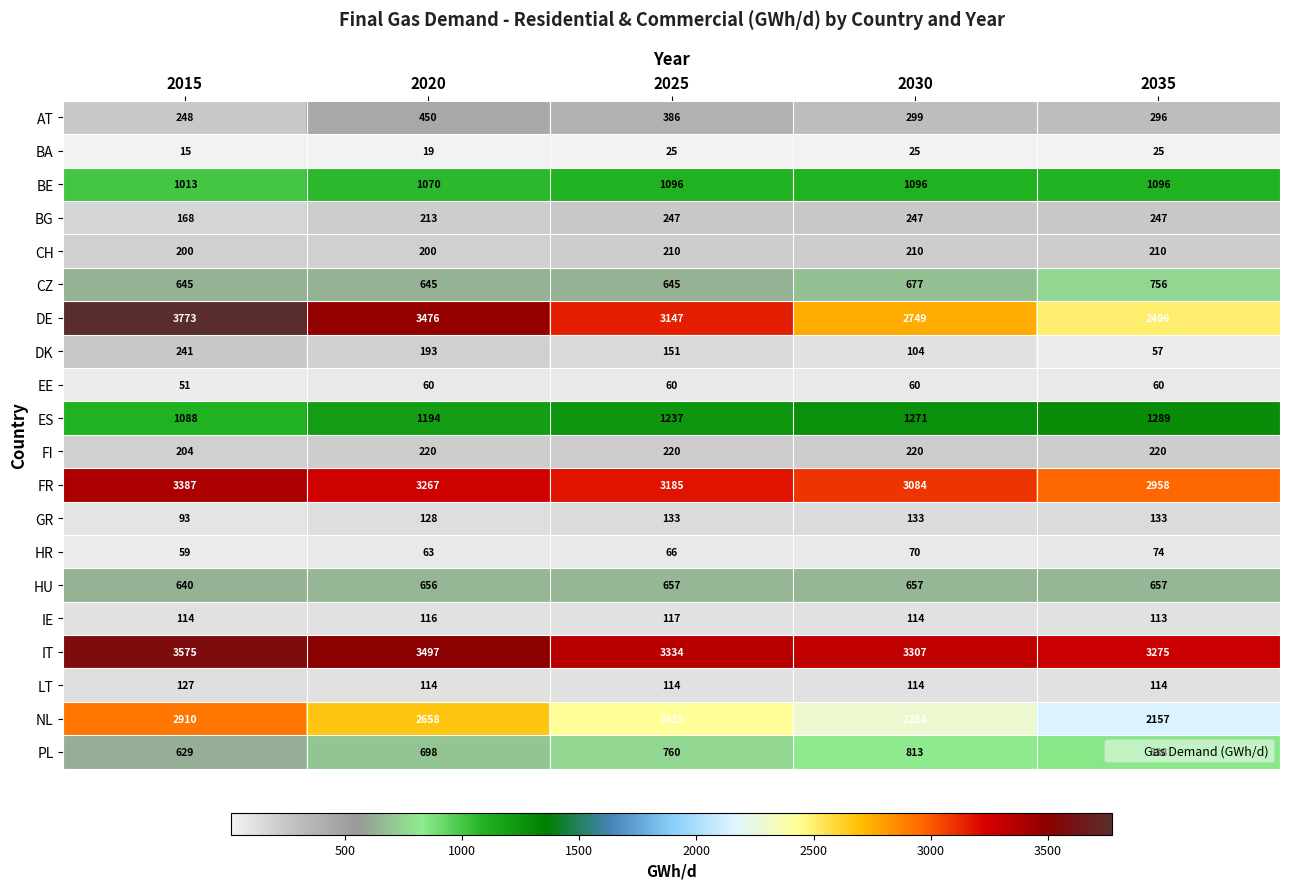

What is the total value across all series at 2020?

18937